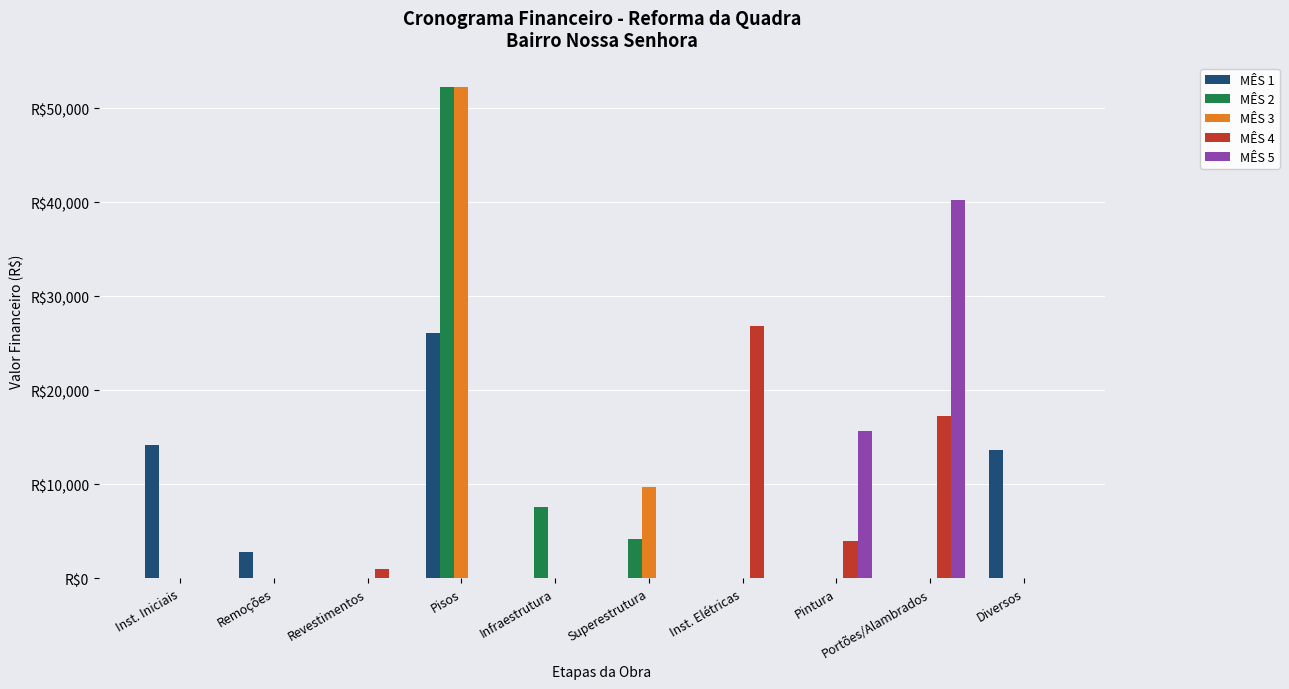

Are the bars grouped side by side (vs. stacked)?

Yes